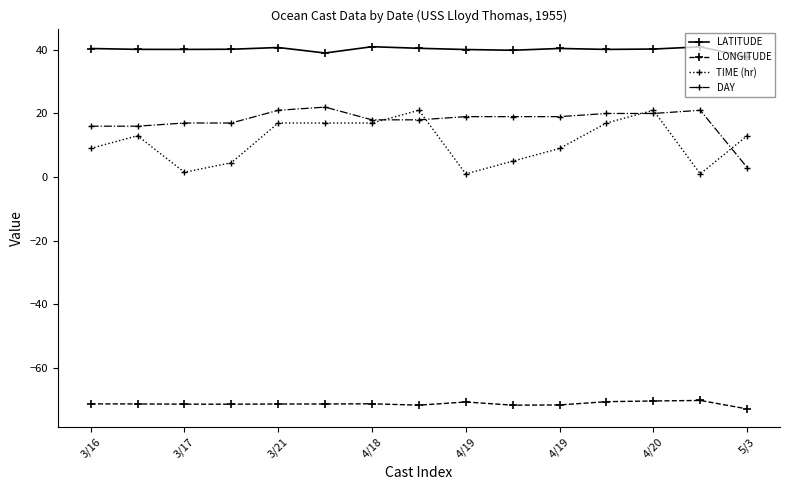

What is the value of the LONGITUDE point at the 11th from the left?

-71.7